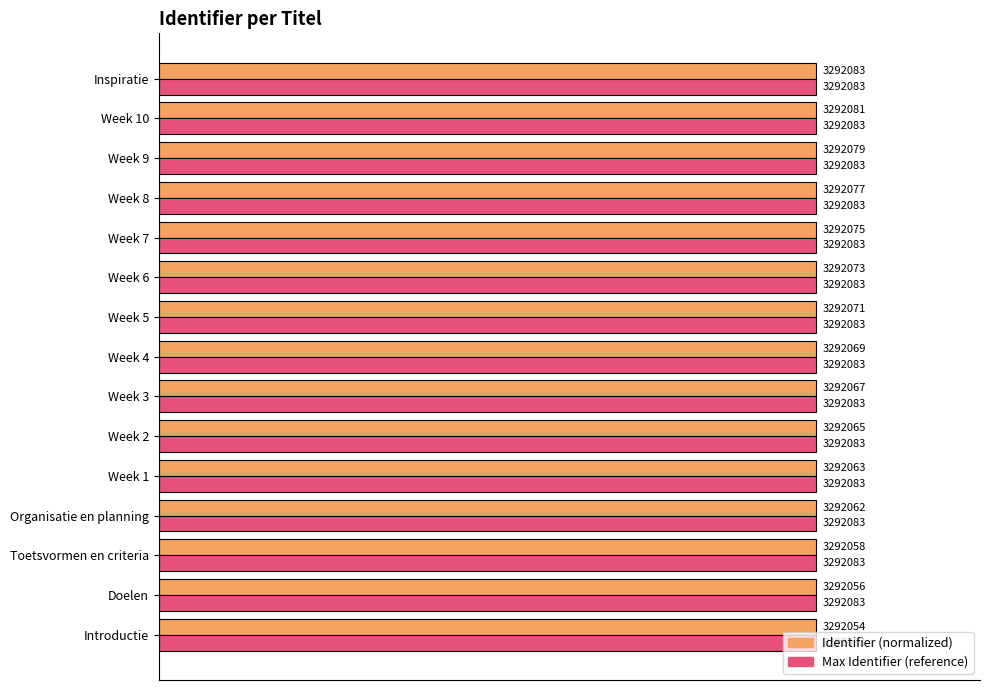

What are all the series names shown in the legend?

Identifier (normalized), Max Identifier (reference)